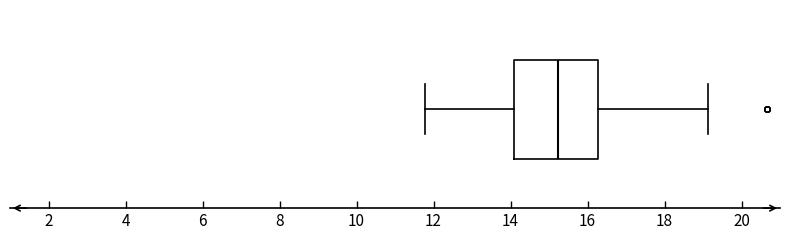

Where is the right edge of the box on the x-axis? The values are not printed on the chart, so give them approximately, as read against the axis.

16.2